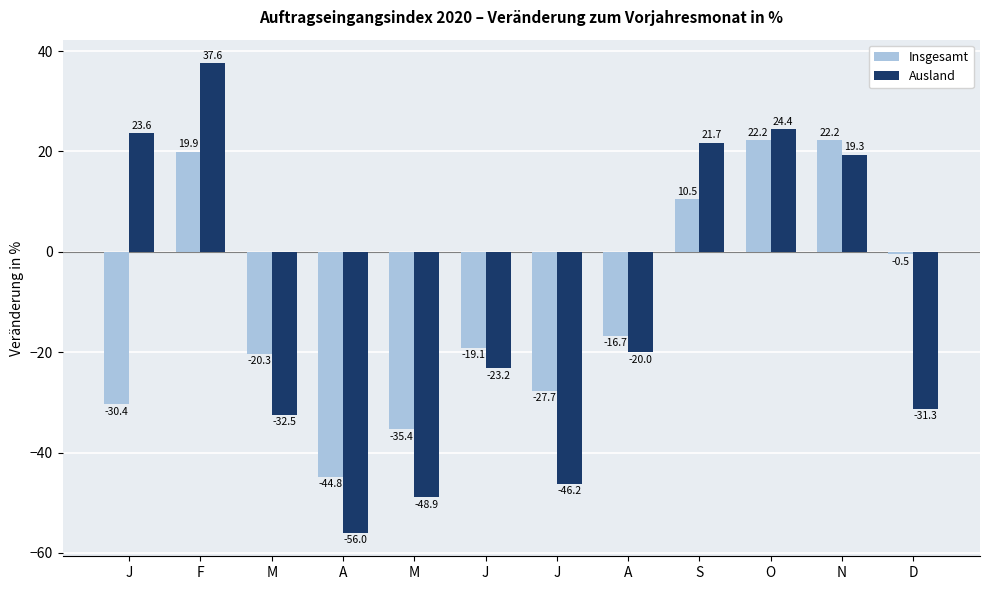

How many series are shown in this chart?

2